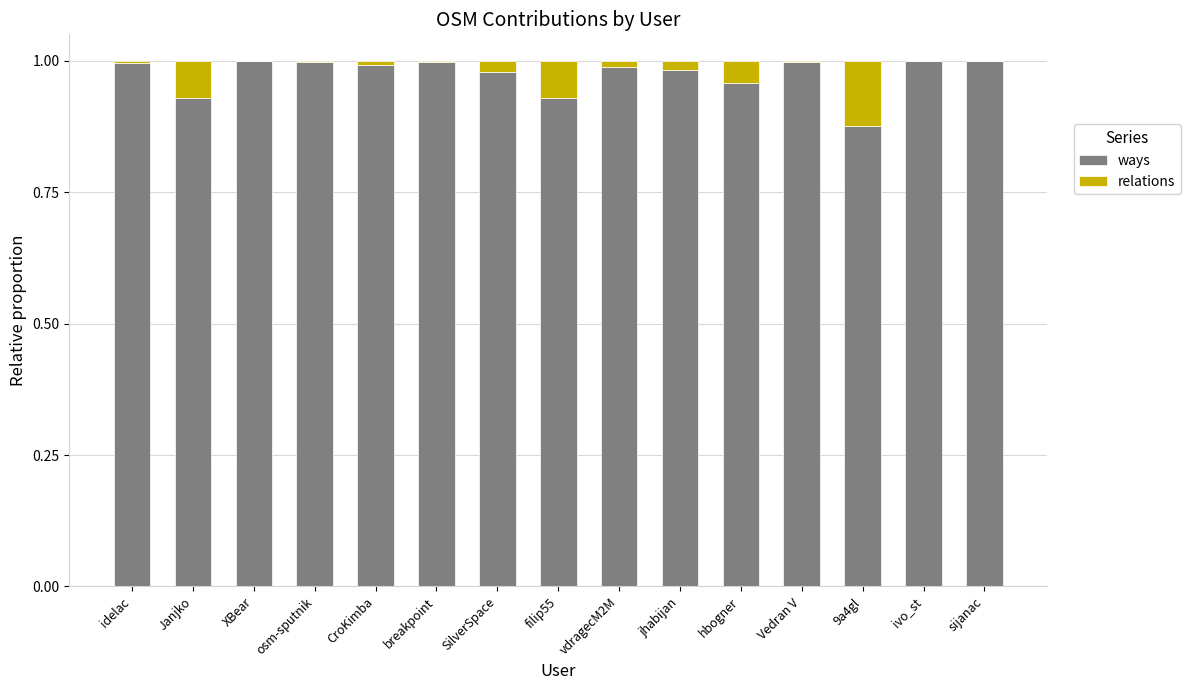

The ways series shows 1.3 at vdragecM2M. True or false?

False